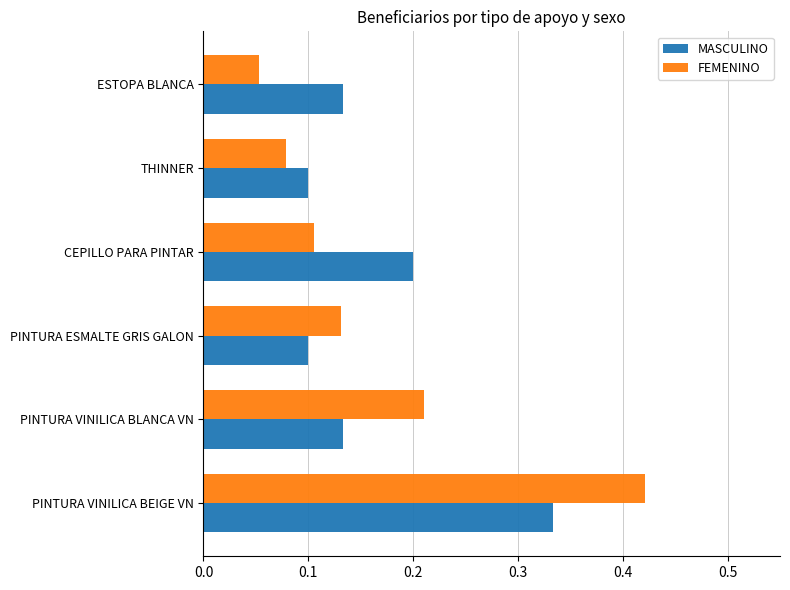

Is it true that FEMENINO equals 0.3 at PINTURA VINILICA BLANCA VN?

False